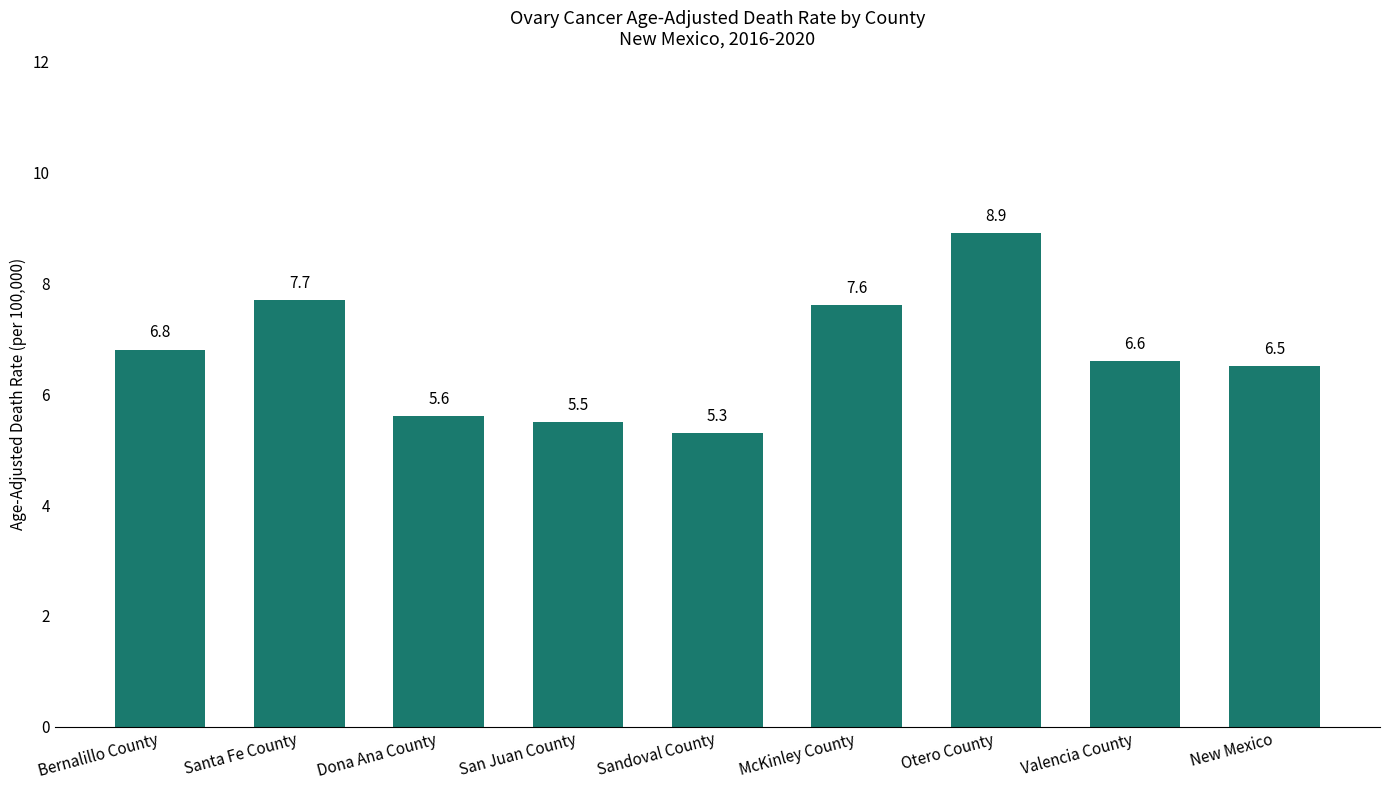

Which label corresponds to the smallest value in the chart?

Sandoval County